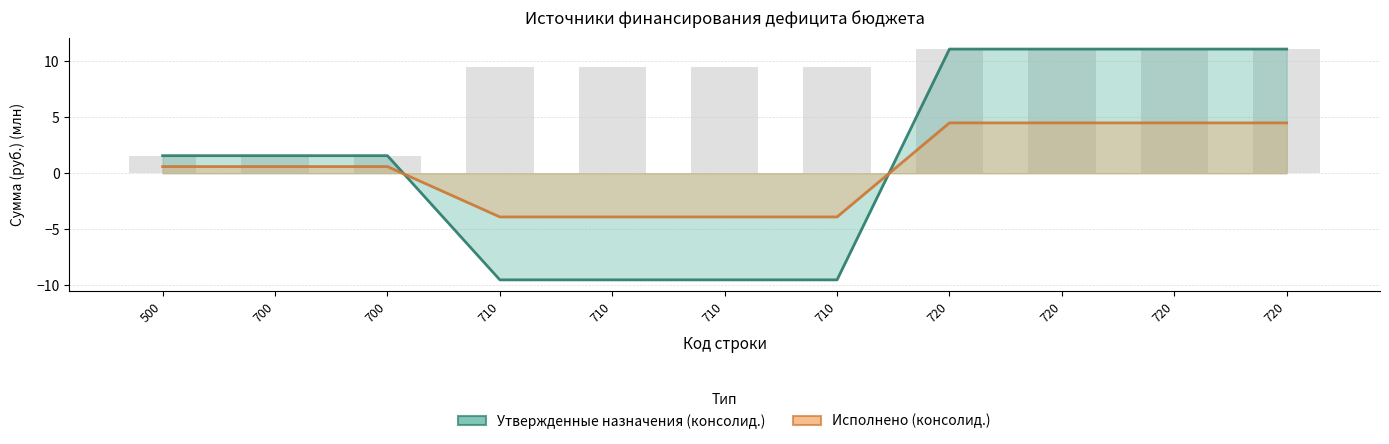

Which has a higher value, 720 or 700?

720